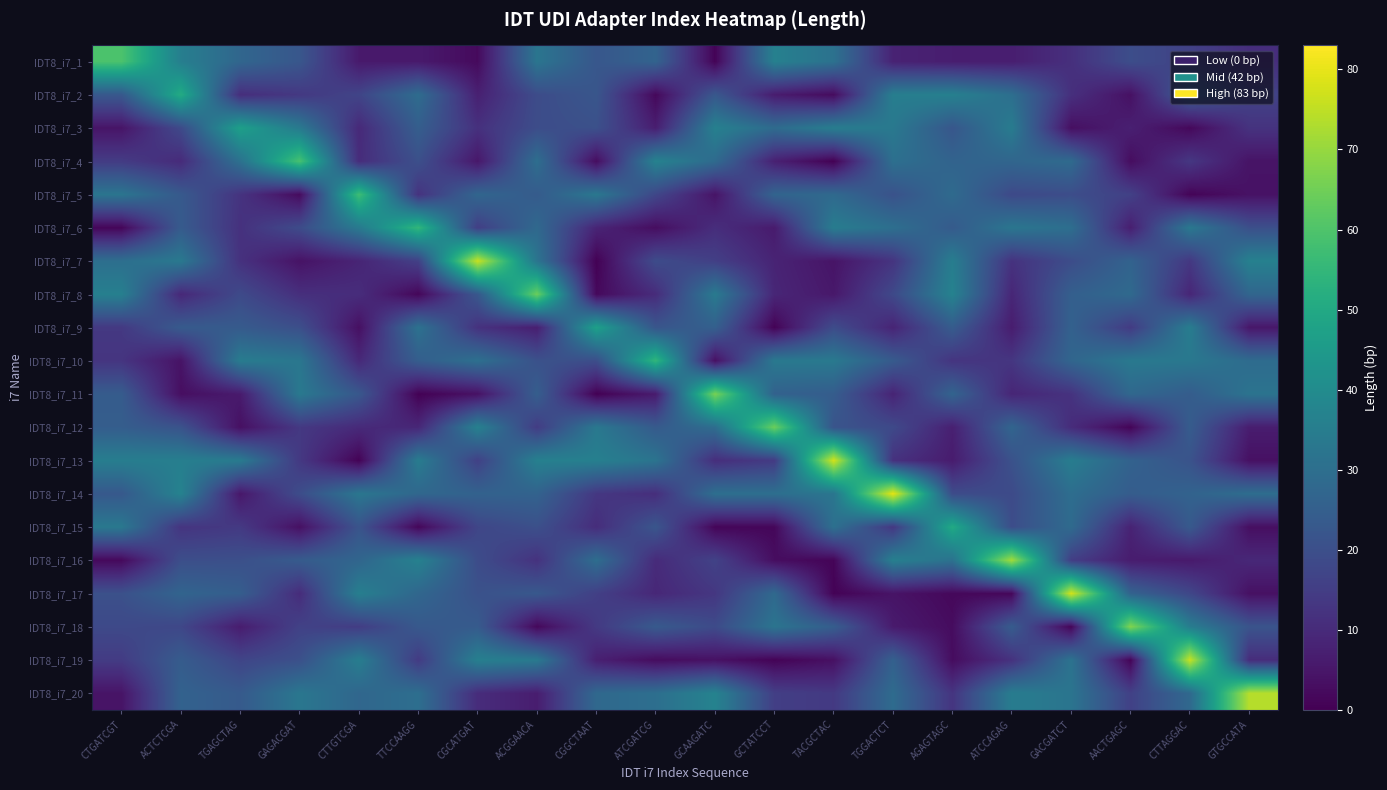

Rank the series by their maximum value, from highest to lowest.

IDT8_i7_14, IDT8_i7_17, IDT8_i7_13, IDT8_i7_7, IDT8_i7_19, IDT8_i7_20, IDT8_i7_16, IDT8_i7_18, IDT8_i7_11, IDT8_i7_8, IDT8_i7_12, IDT8_i7_1, IDT8_i7_4, IDT8_i7_5, IDT8_i7_6, IDT8_i7_10, IDT8_i7_2, IDT8_i7_15, IDT8_i7_9, IDT8_i7_3